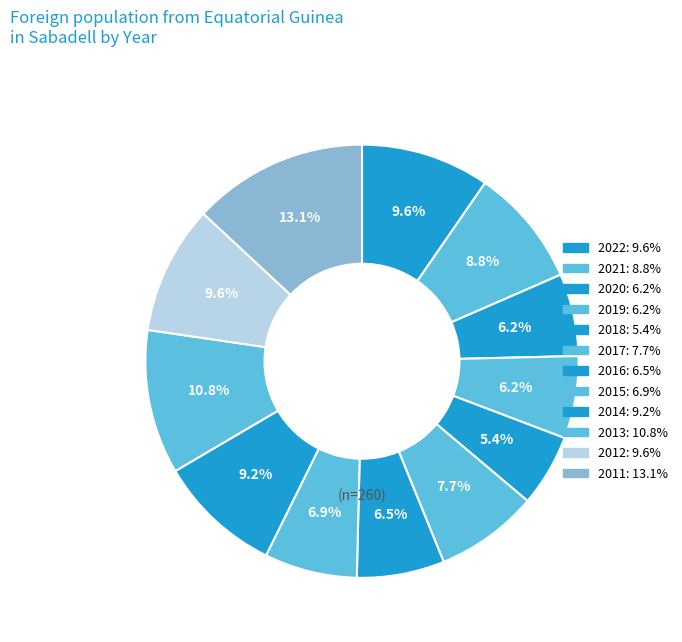

How many slices are in this pie chart?

12